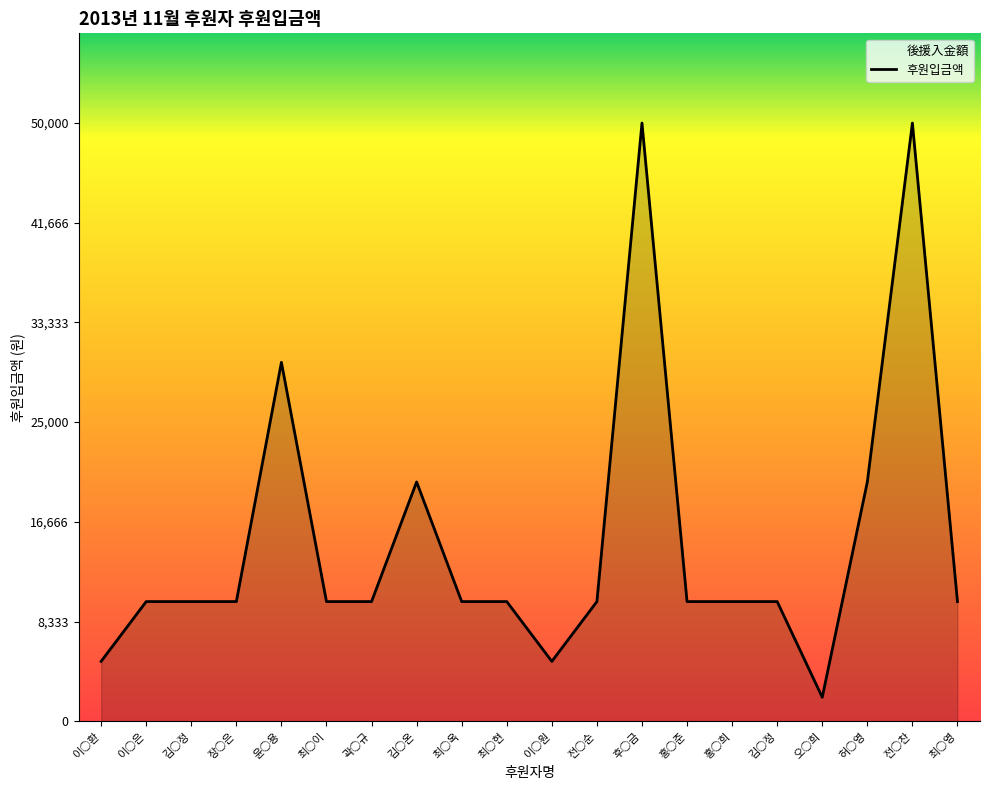

Which label corresponds to the smallest value in the chart?

오○희